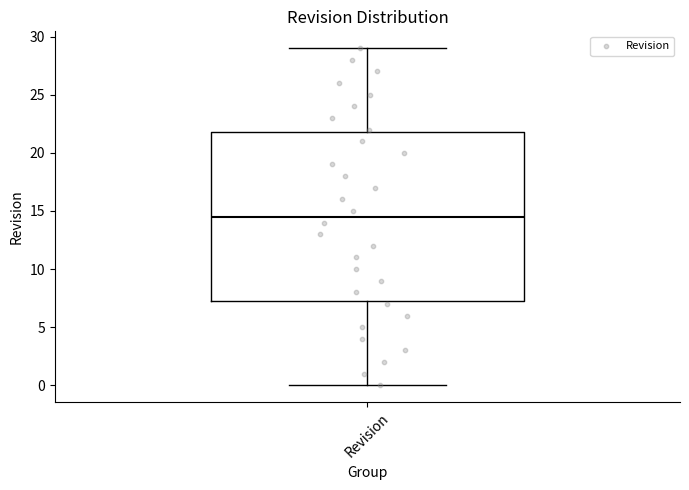

Transcribe this box plot: give where the median line is, the range the box spans, and where the two whiskers end, as read against the y-axis. The values are not printed on the chart, so give them approximately, as read against the axis.

median 14.5, box 7.5 to 22.0, whiskers 0.0 to 29.0